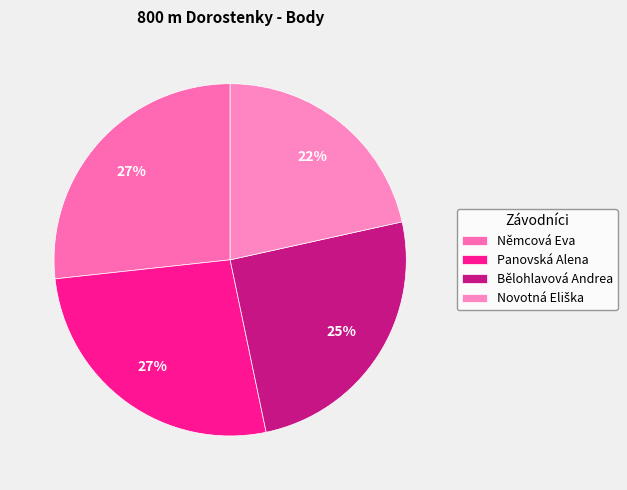

To the nearest percent, what is the average slice percentage?

25%